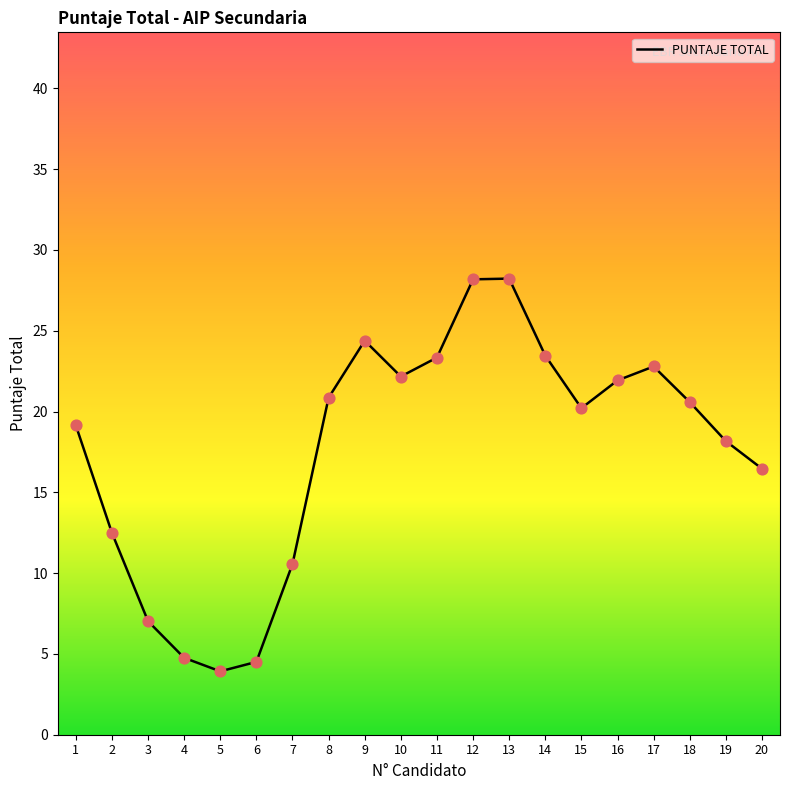

What is the change in value from 1 to 18?

+1.4